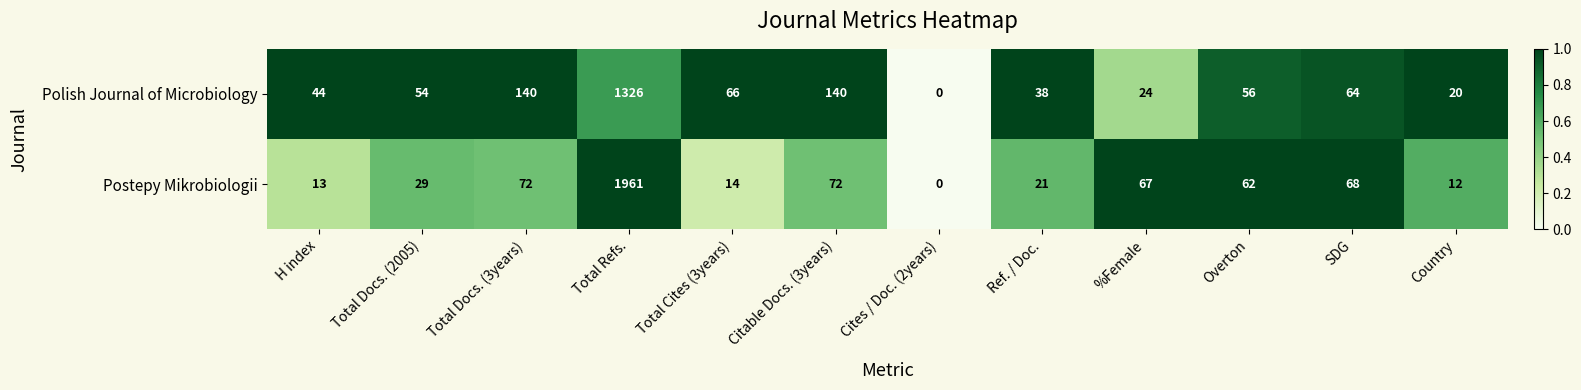

Which series has the largest total across all categories?

Postepy Mikrobiologii